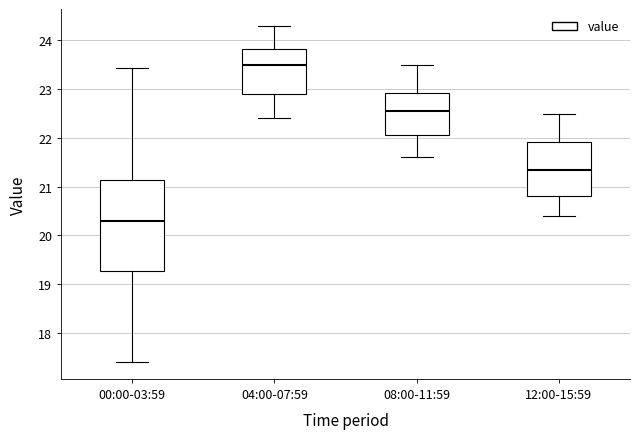

Comparing the boxes themselves (not the whiskers), which one is the tallest?

00:00-03:59